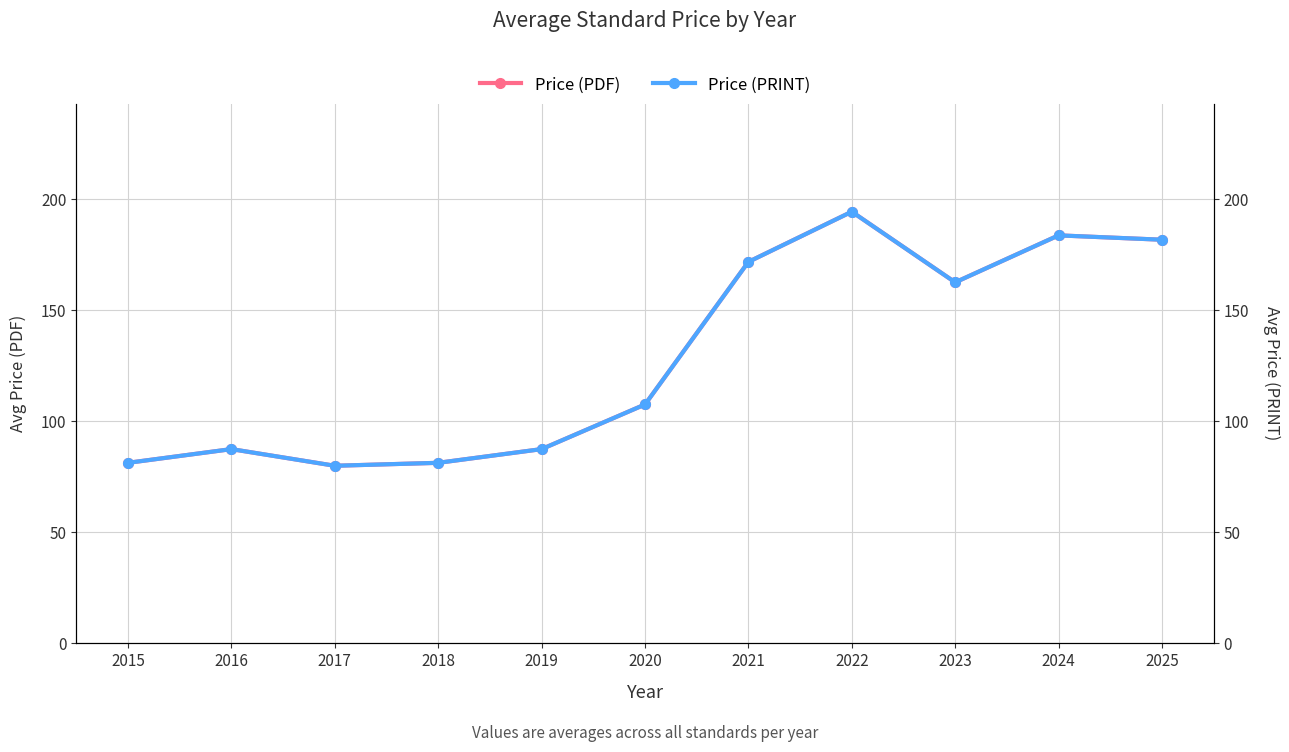

Read the Price (PDF) value at 2021.

171.8